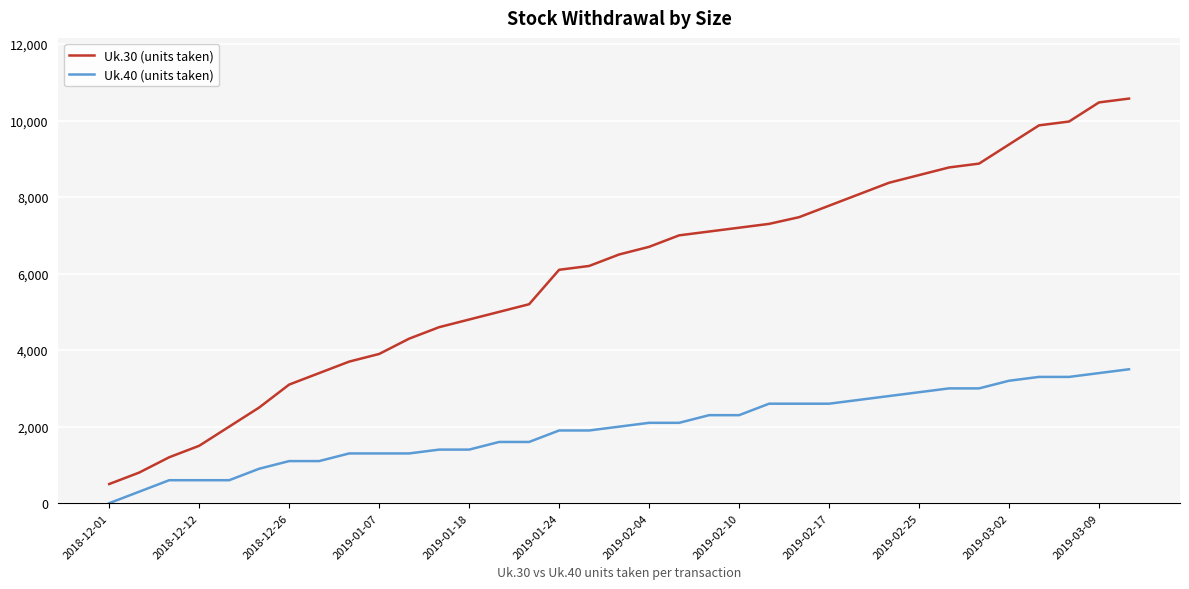

How many series are shown in this chart?

2